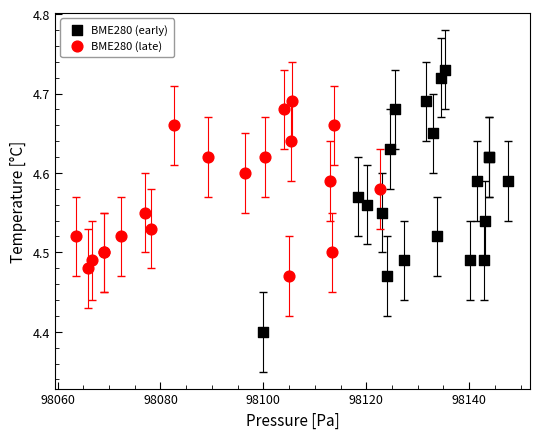

Which series has the widest spread of Y values?

BME280 (early)